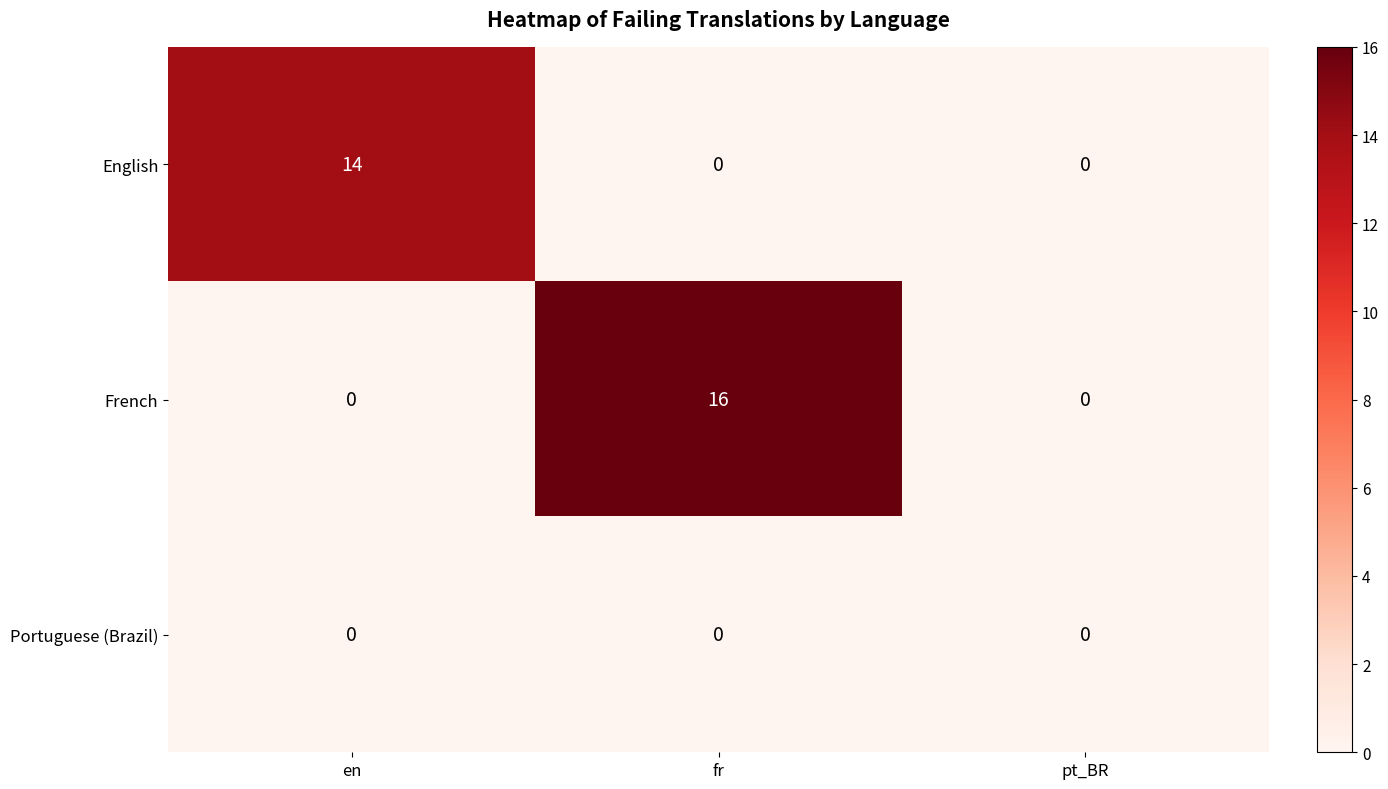

Rank the series by their maximum value, from highest to lowest.

French, English, Portuguese (Brazil)